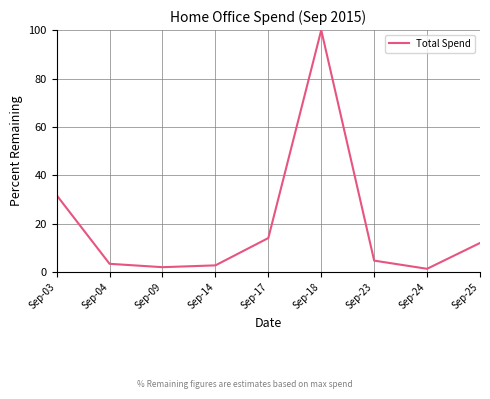

Read the value at Sep-18.

100.0